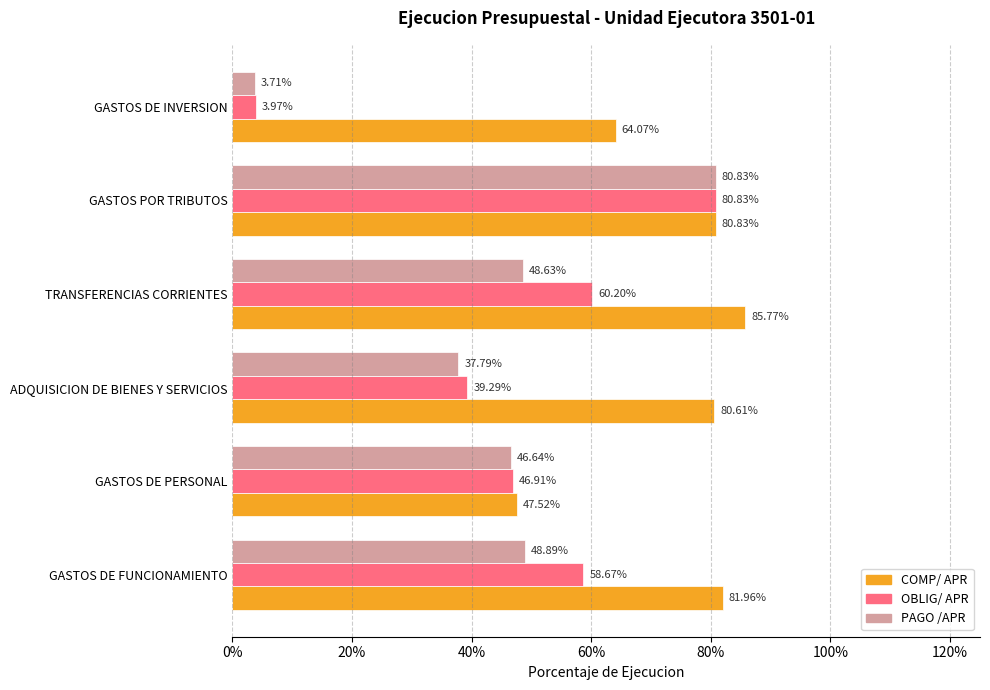

What are all the series names shown in the legend?

COMP/ APR, OBLIG/ APR, PAGO /APR